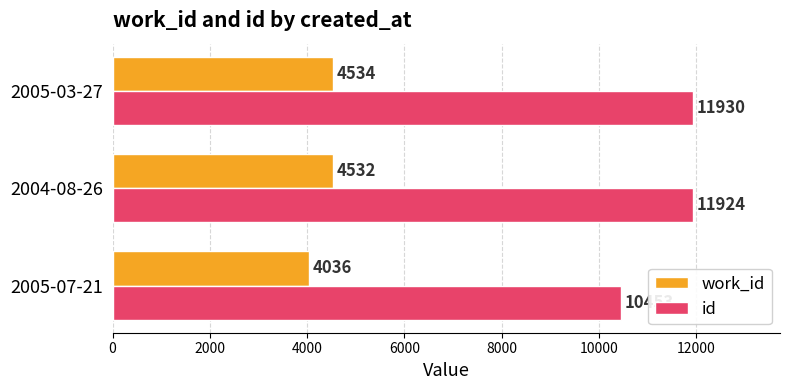

Which series has the widest spread of values?

id